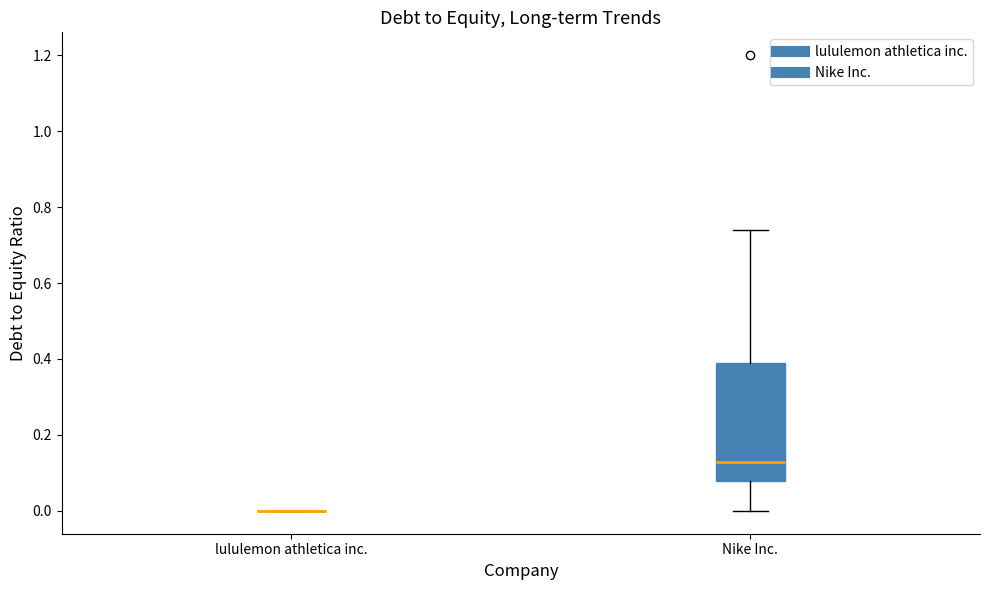

Reading left to right, read every box against the y-axis: the position of its median line, the range the box covers, and the ends of its whiskers. The values are not printed on the chart, so give them approximately, as read against the axis.

lululemon athletica inc.: box collapsed to a line at 0.00, whiskers 0.00 to 0.00
Nike Inc.: median 0.14, box 0.08 to 0.40, whiskers 0.00 to 0.74